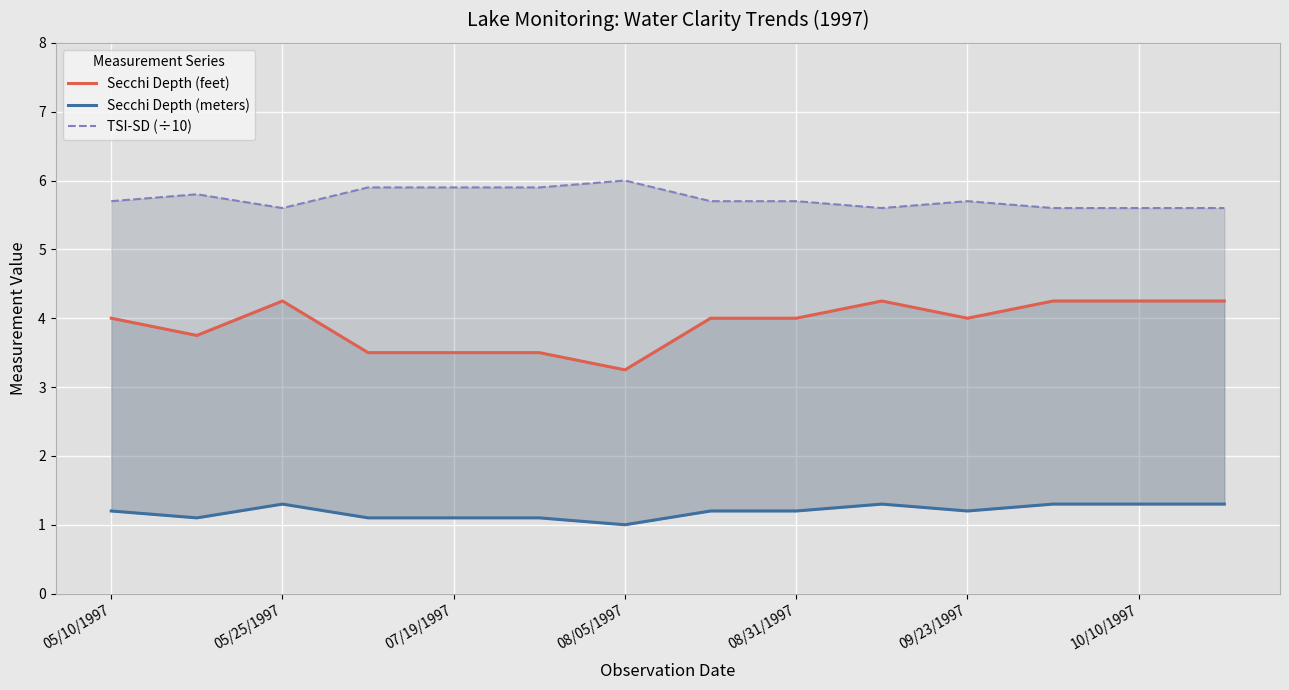

What is the difference between the maximum and minimum values in the TSI-SD (÷10) series?

0.4